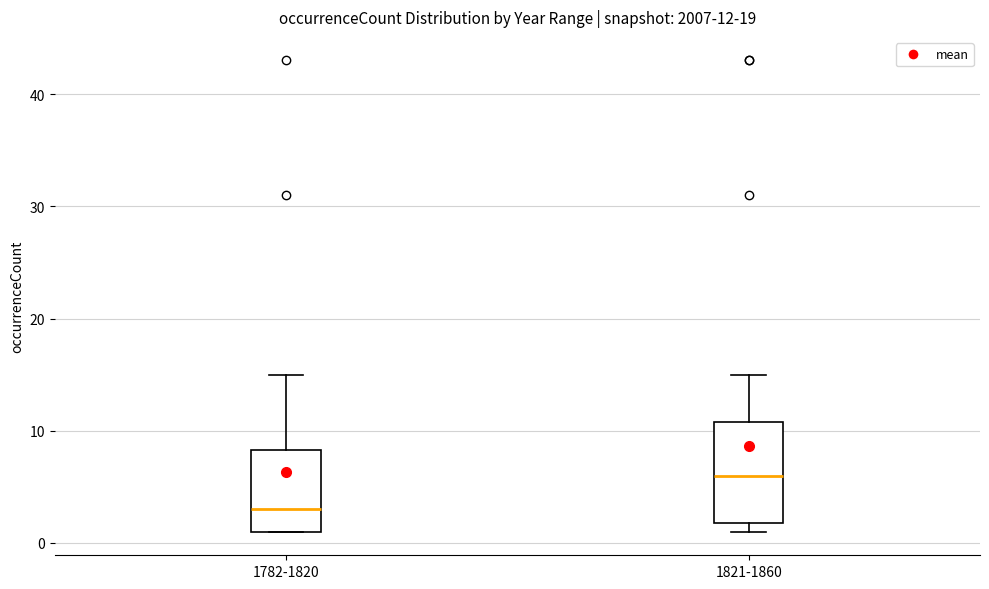

Which box is the tallest, from its lower edge to its upper edge?

1821-1860